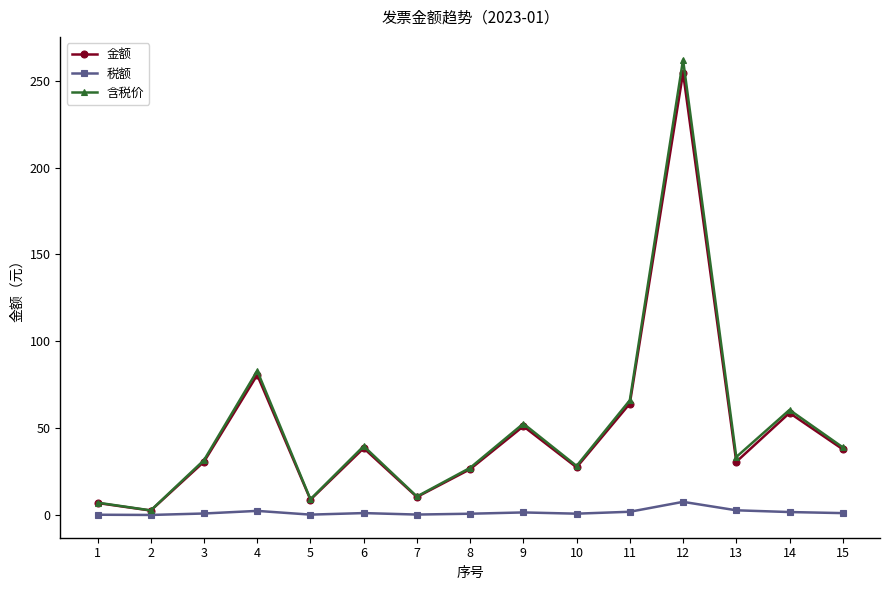

Does the chart display data point markers on the line(s)?

Yes